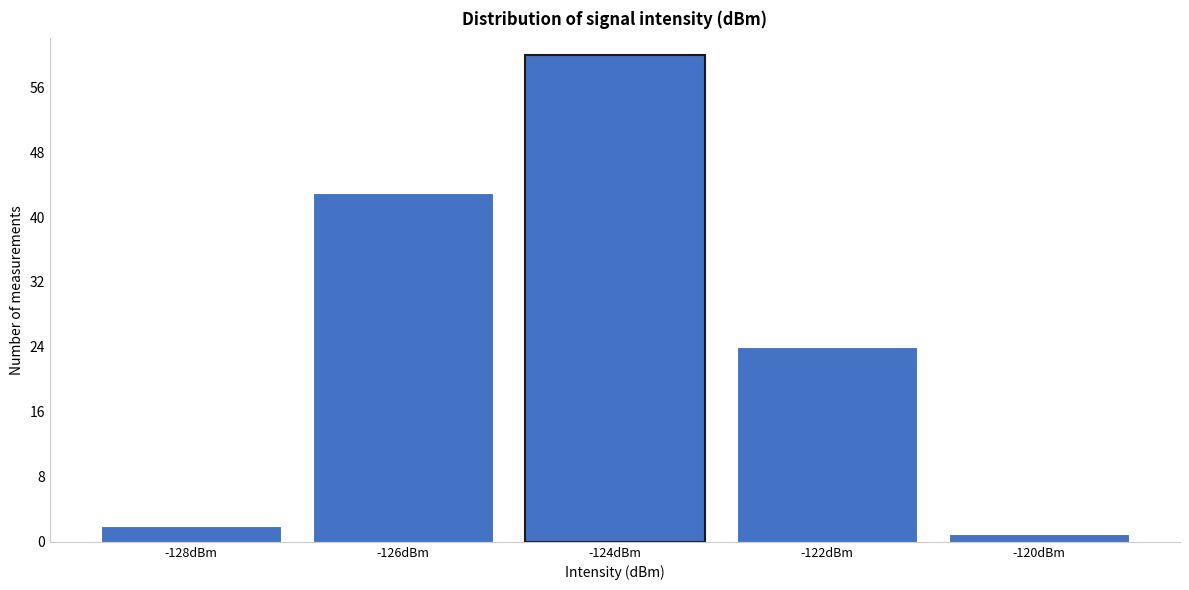

Reading left to right, what are all the values shown in this chart?

2	43	60	24	1